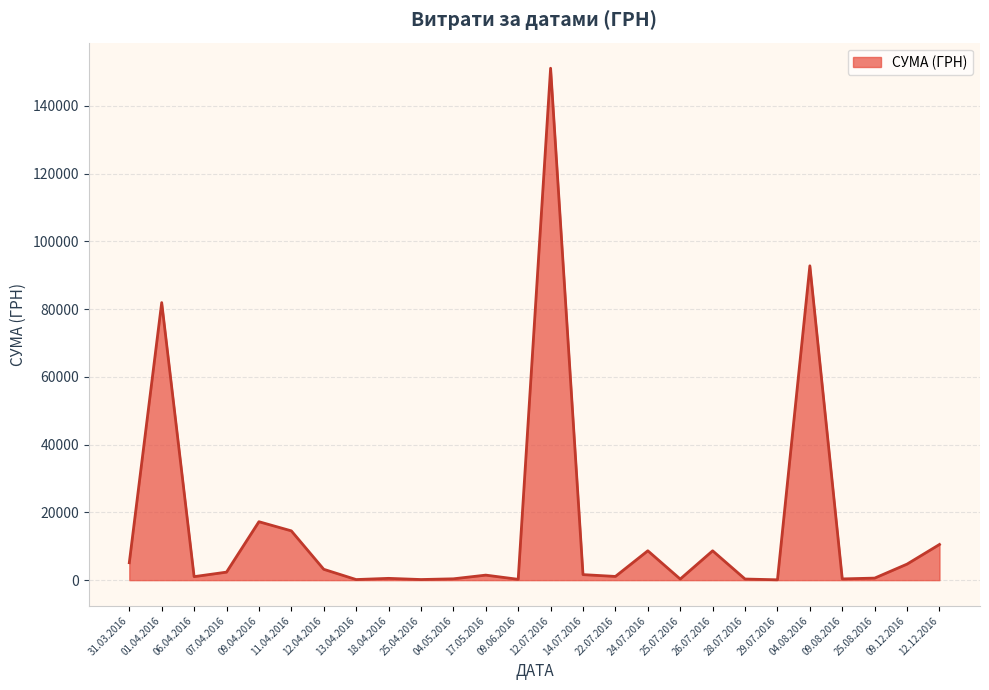

What is the greatest value displayed?

151115.9